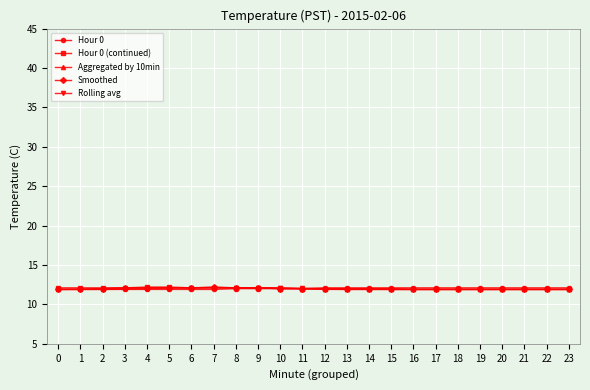

At how many categories does at least one series exceed 11?

24